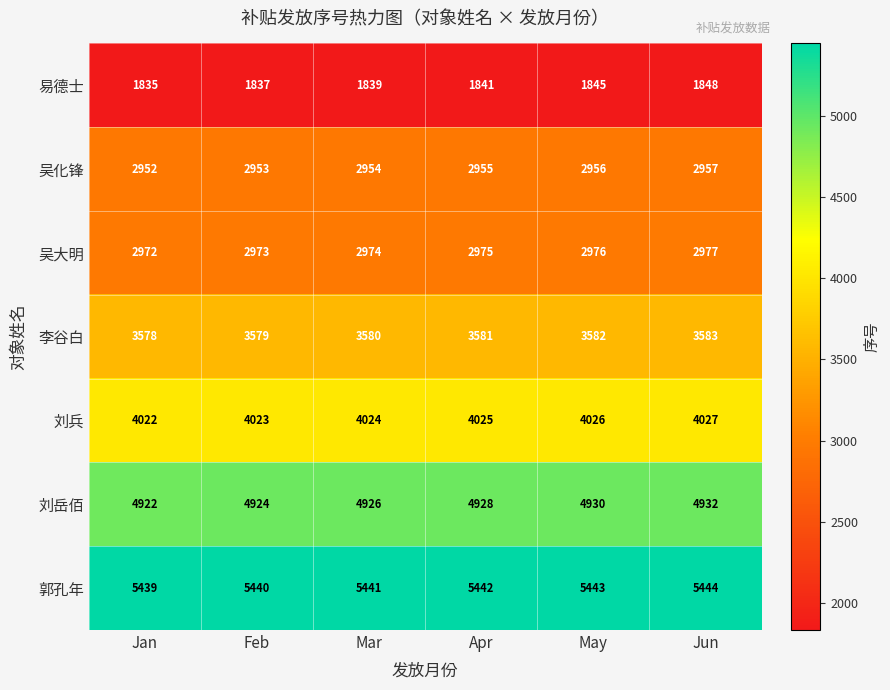

What is the total value across all series at Feb?

25729